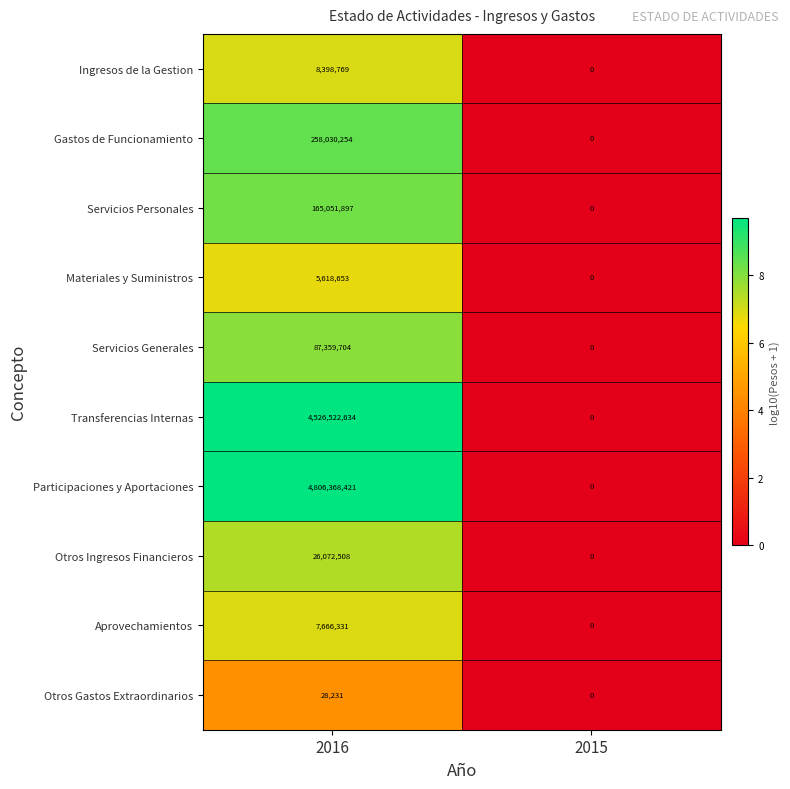

Is it true that Transferencias Internas equals 7565657237 at 2016?

False